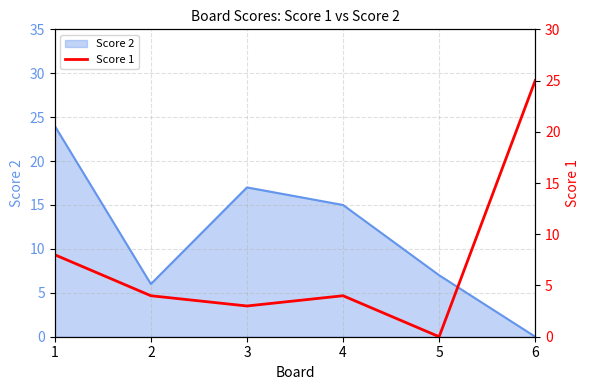

How many data points does each series have?

6